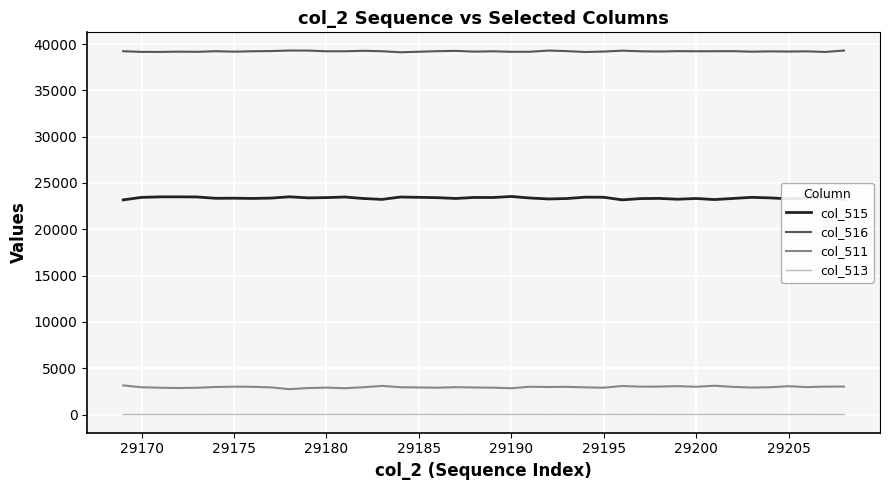

True or false: col_516 and col_513 intersect in this chart.

False